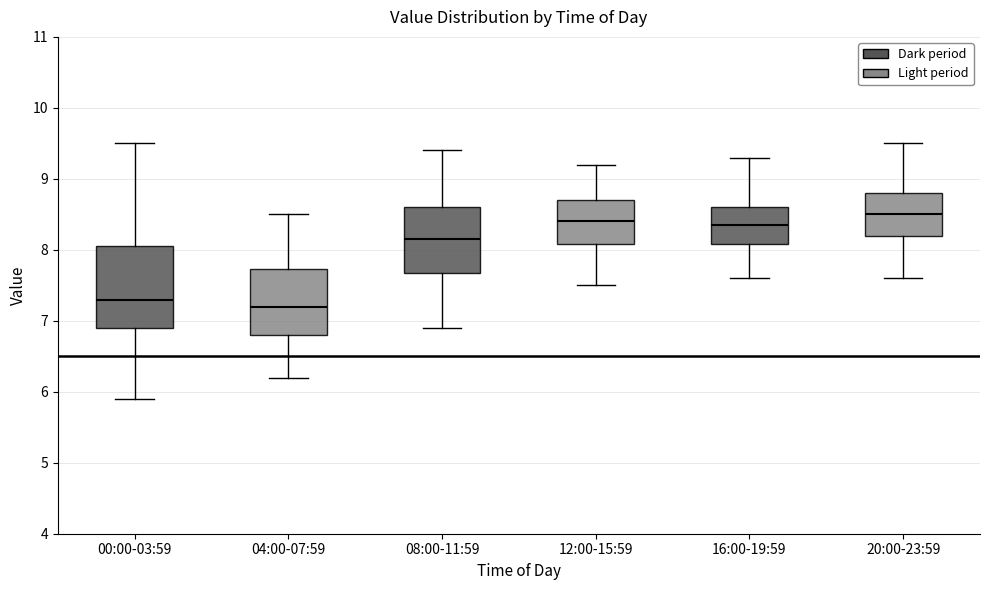

Comparing the boxes themselves (not the whiskers), which one is the tallest?

00:00-03:59